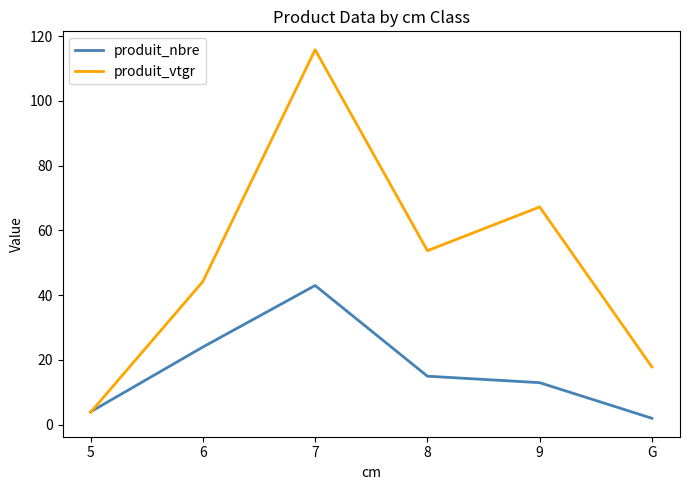

Where does the produit_nbre series first go above 15?

6